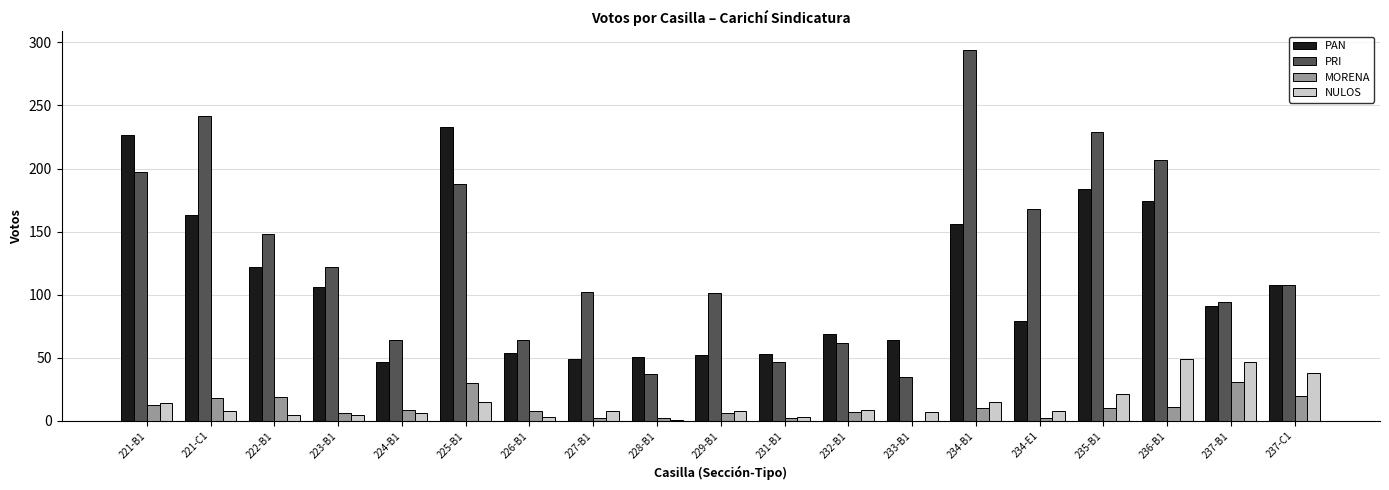

The MORENA series shows 41 at 237-B1. True or false?

False